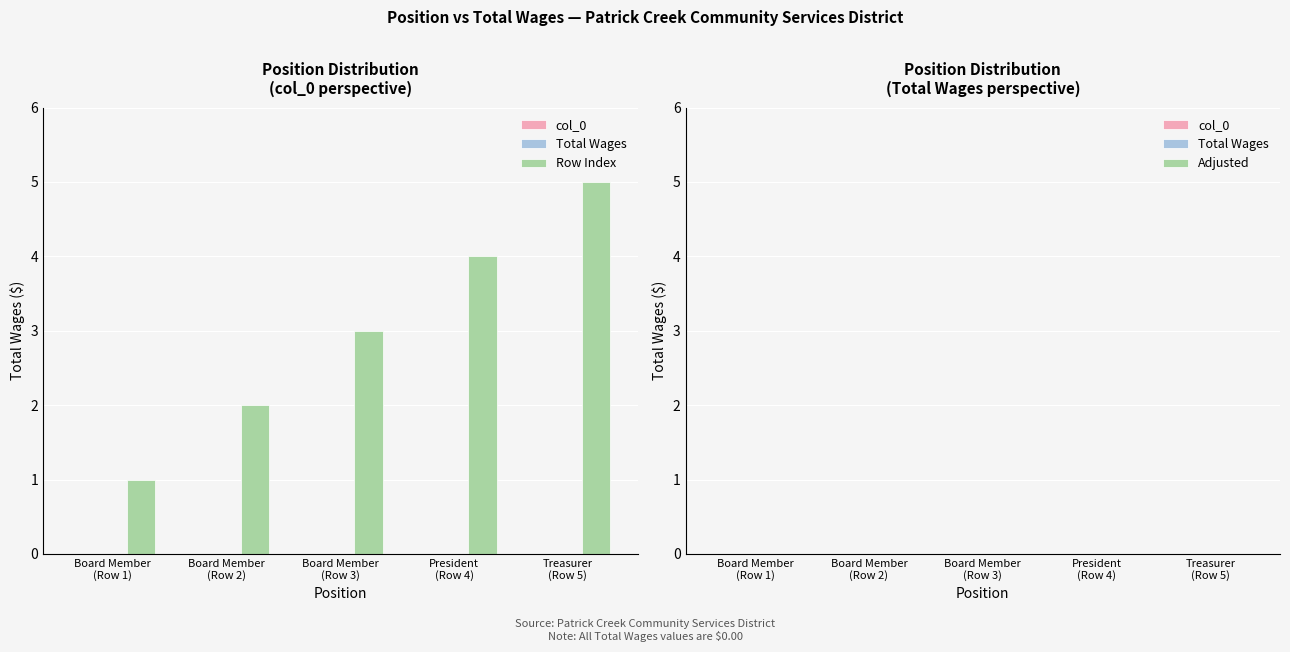

What is the maximum value shown in the chart?

5